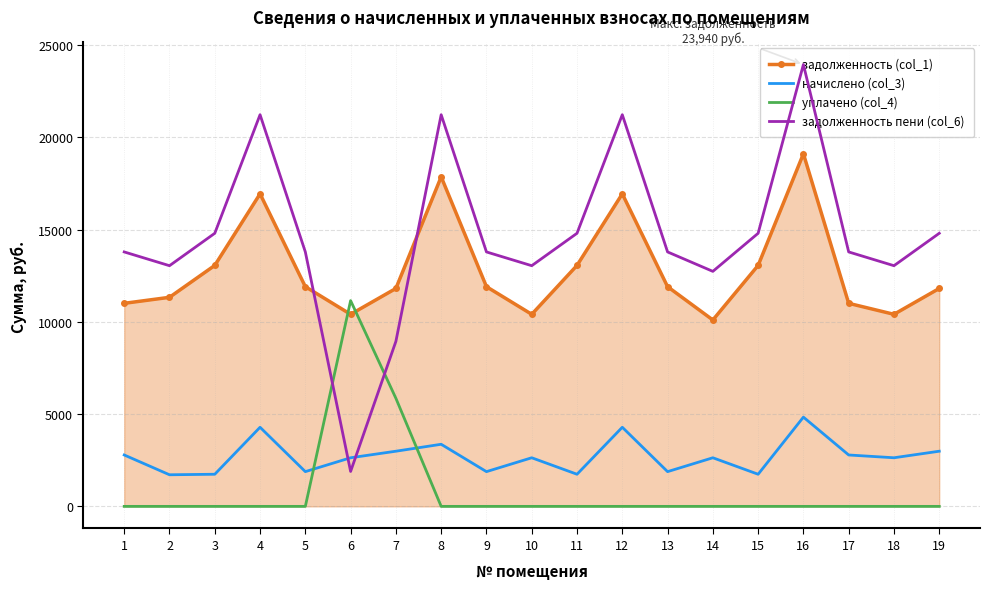

At how many categories does at least one series exceed 8499?

19